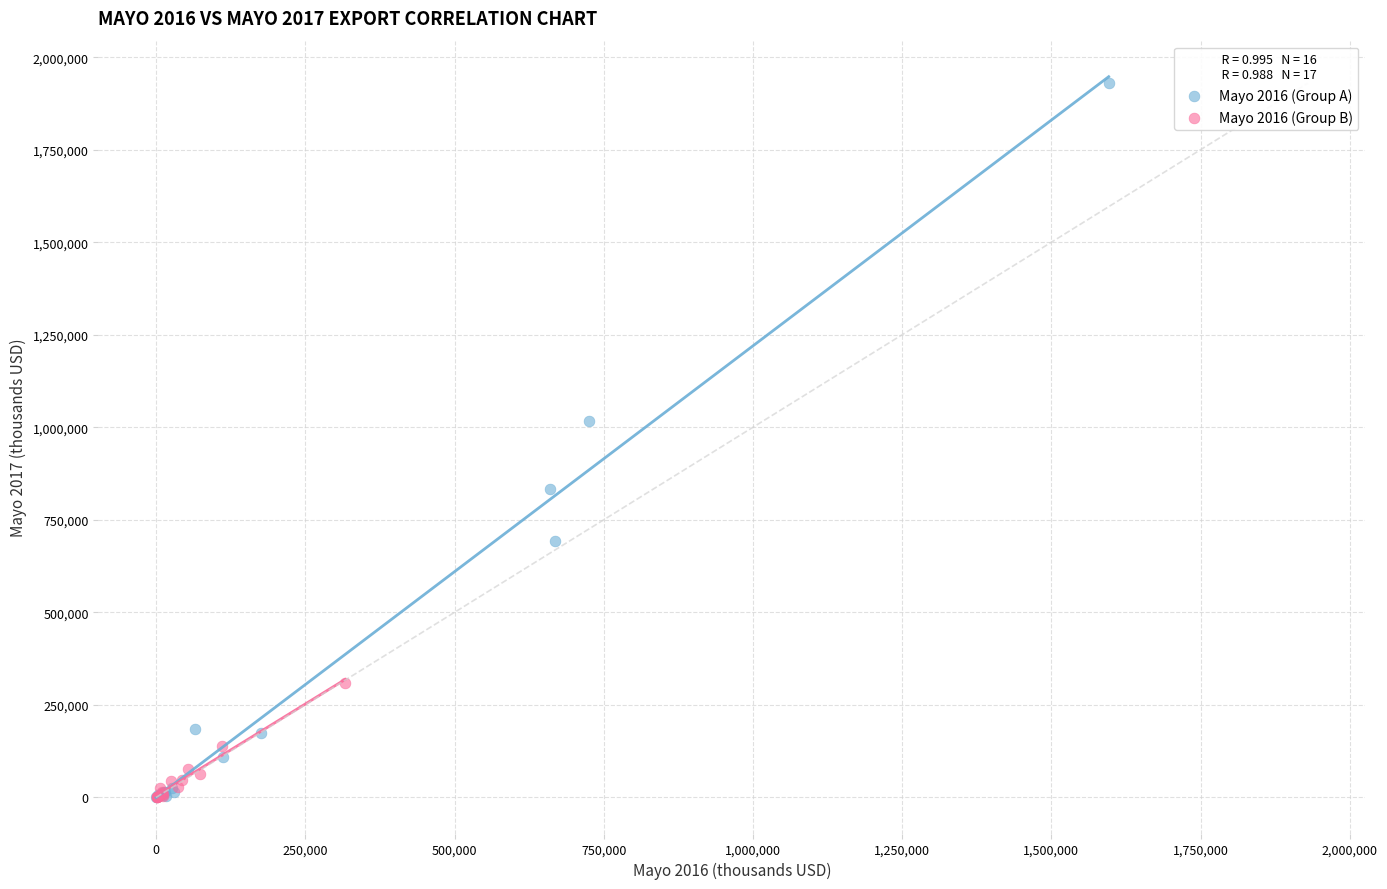

Which series reaches the maximum Y coordinate?

Mayo 2016 (Group A)